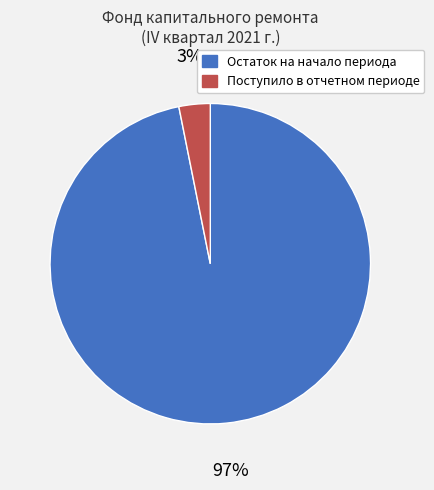

What is the largest slice in the pie chart?

Остаток на начало периода